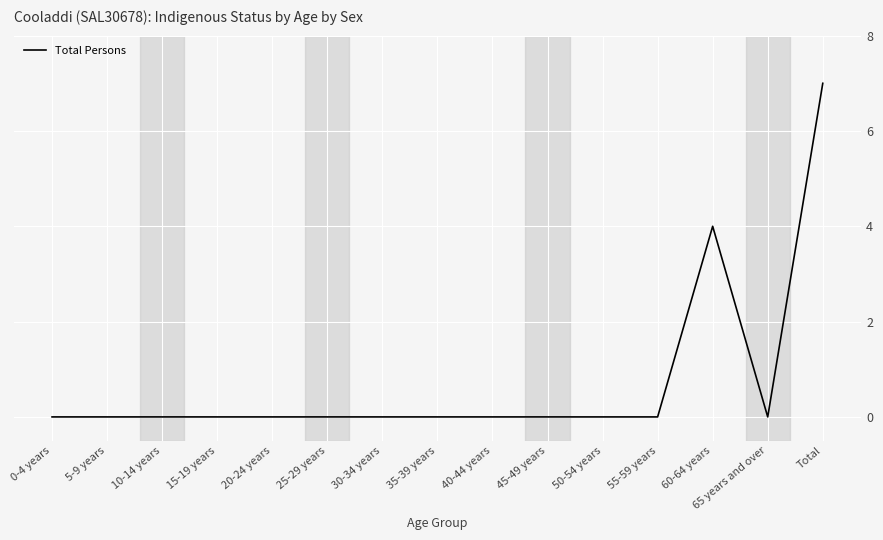

What is the difference between the maximum and minimum values?

7